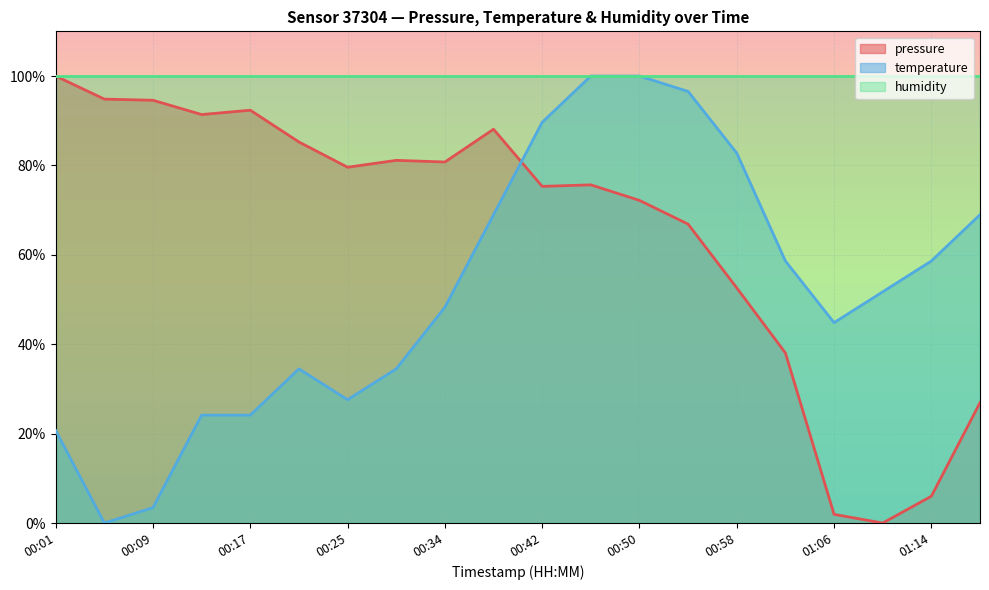

Between which two adjacent categories do temperature and pressure first intersect?

00:38 and 00:42